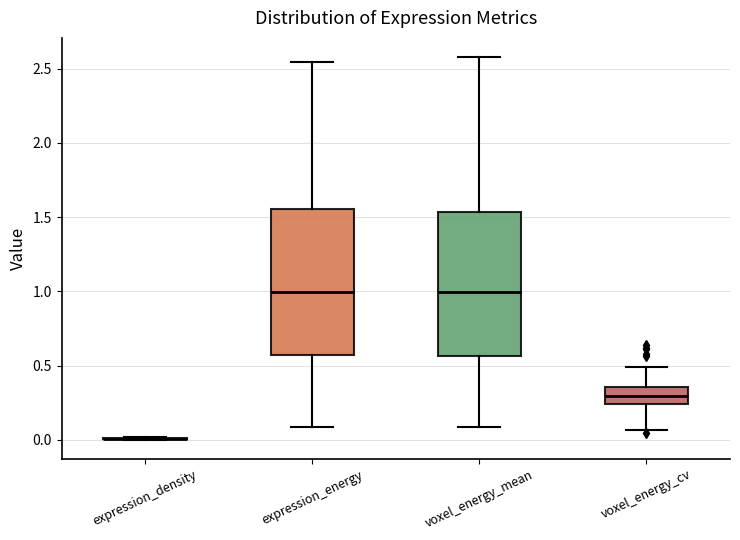

Reading left to right, read every box against the y-axis: the position of its median line, the range the box covers, and the ends of its whiskers. The values are not printed on the chart, so give them approximately, as read against the axis.

expression_density: box collapsed to a line at 0.00, whiskers 0.00 to 0.00
expression_energy: median 1.00, box 0.55 to 1.55, whiskers 0.10 to 2.55
voxel_energy_mean: median 1.00, box 0.55 to 1.55, whiskers 0.10 to 2.60
voxel_energy_cv: median 0.30, box 0.25 to 0.35, whiskers 0.05 to 0.50